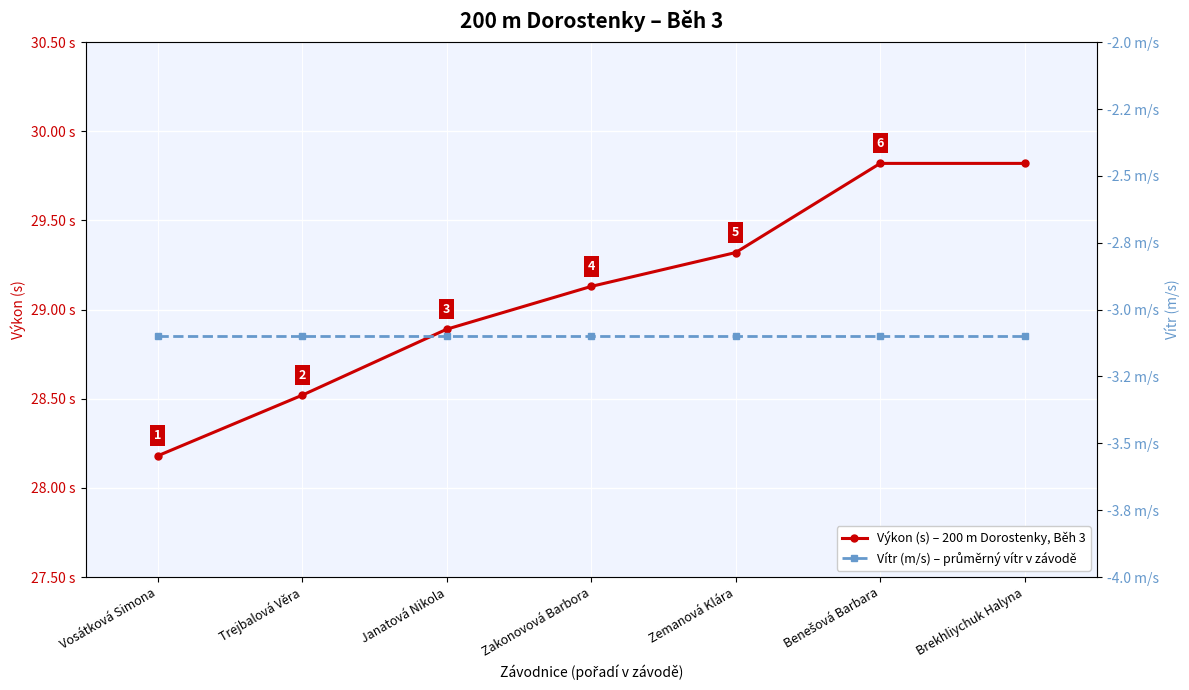

List the series in order of their peak value, highest first.

Výkon (s) – 200 m Dorostenky, Běh 3, Vítr (m/s) – průměrný vítr v závodě